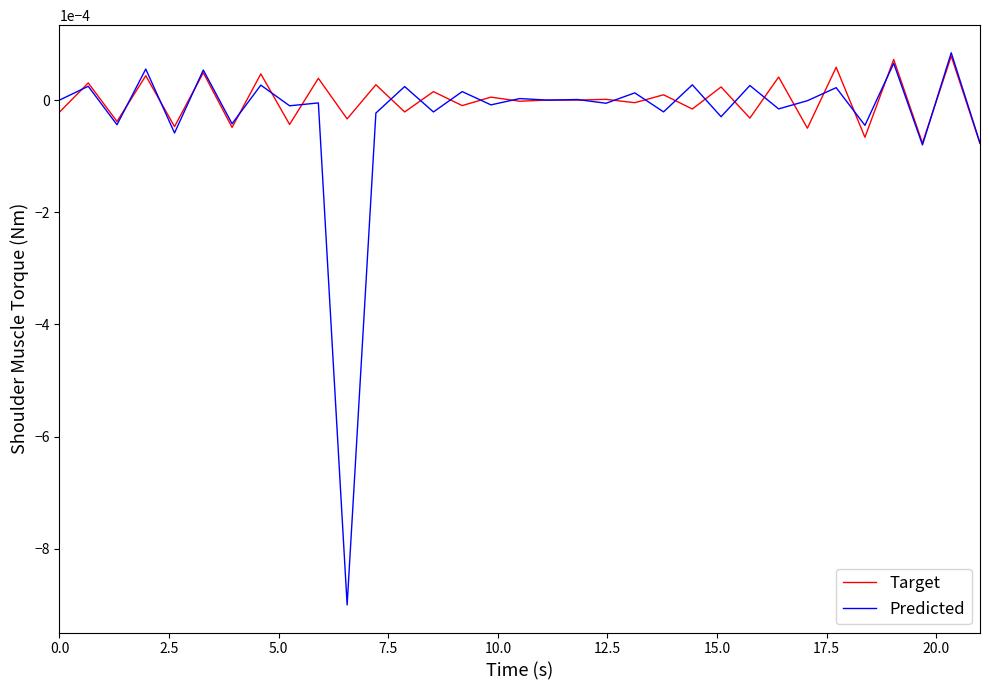

Which series has the largest range (max minus min)?

Predicted